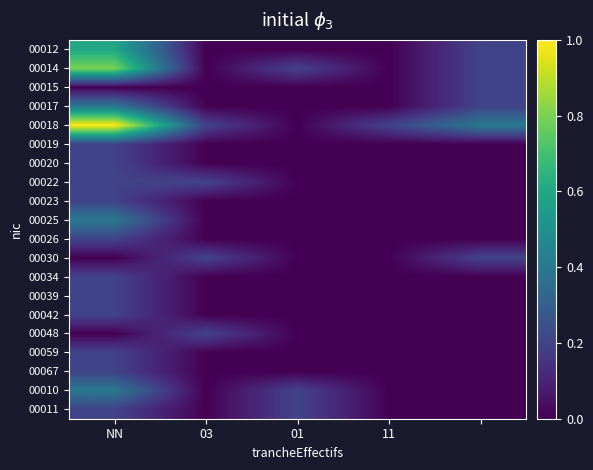

Which category has the lowest value across all series?

03